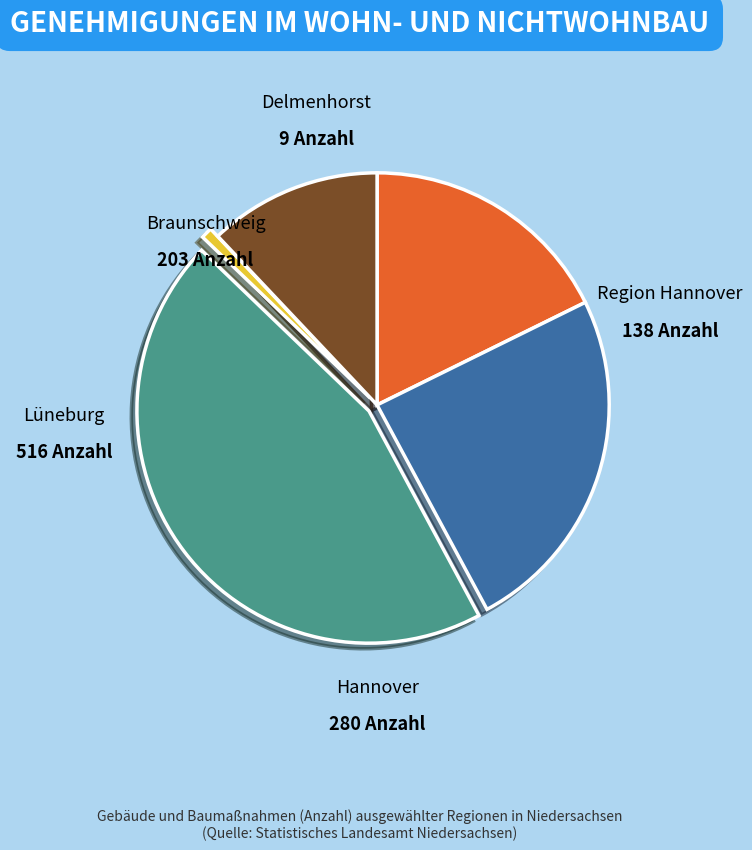

How much of the chart is everything except Delmenhorst?

99.2%